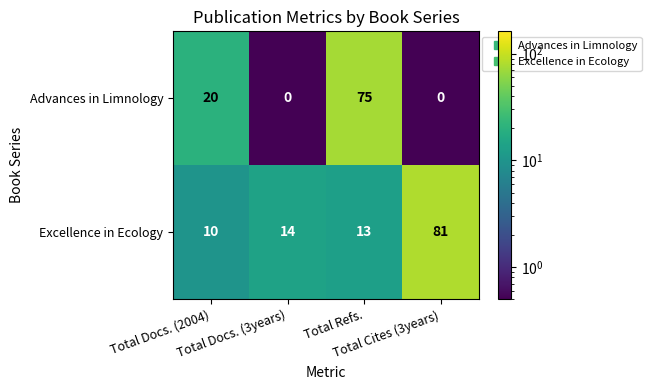

What is the difference between the second highest and minimum values in the Advances in Limnology series?

20